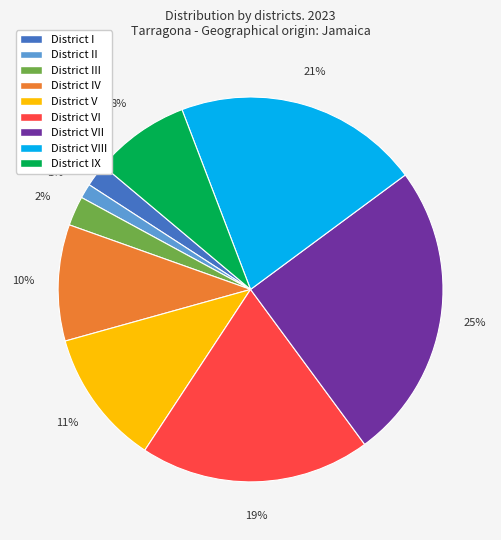

To the nearest percent, what percentage of the pie is District V?

11%